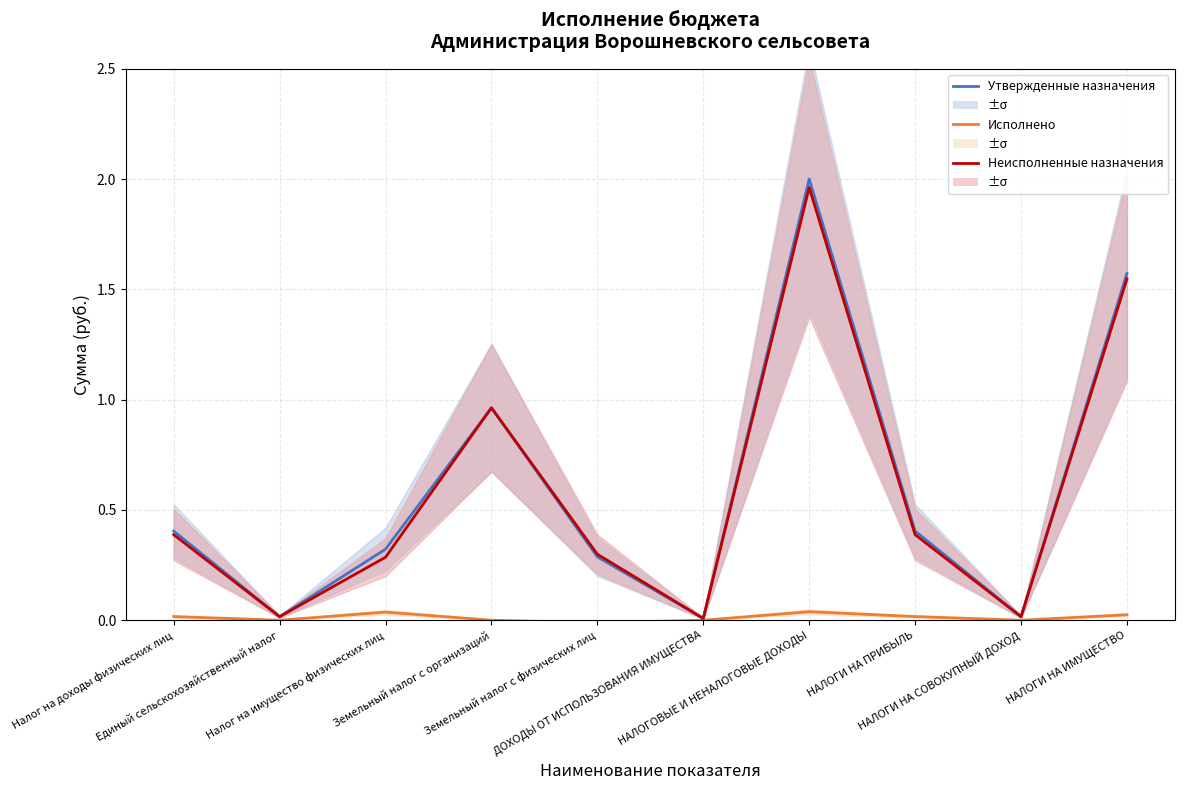

In Утвержденные назначения, how many points are higher than both neighbors (excluding endpoints)?

2